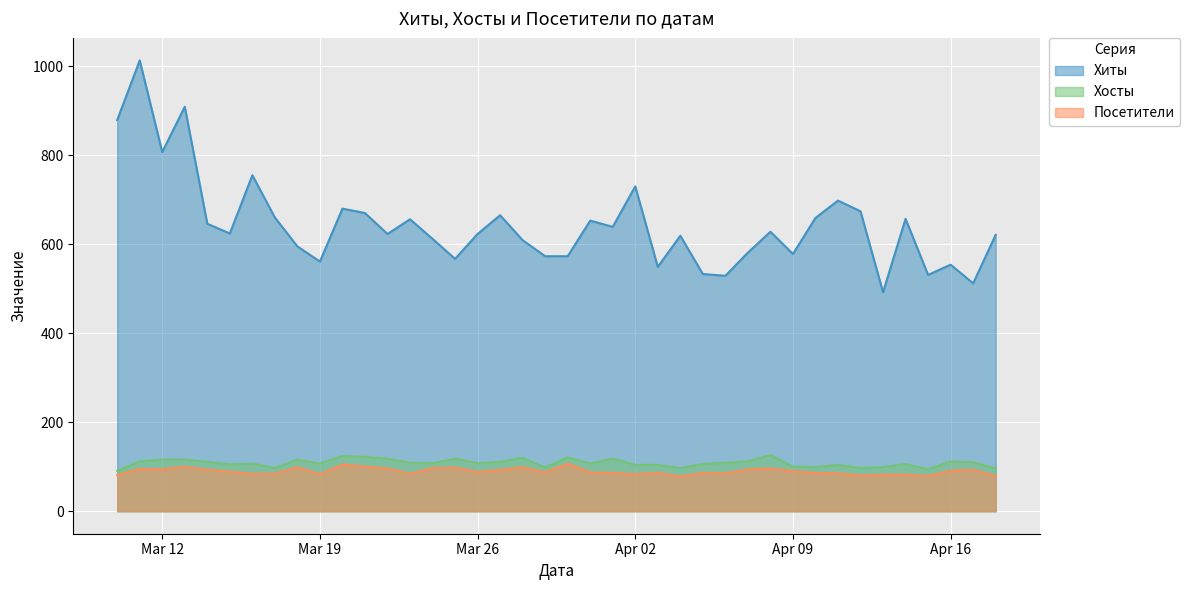

Which series has the largest total across all categories?

Хиты